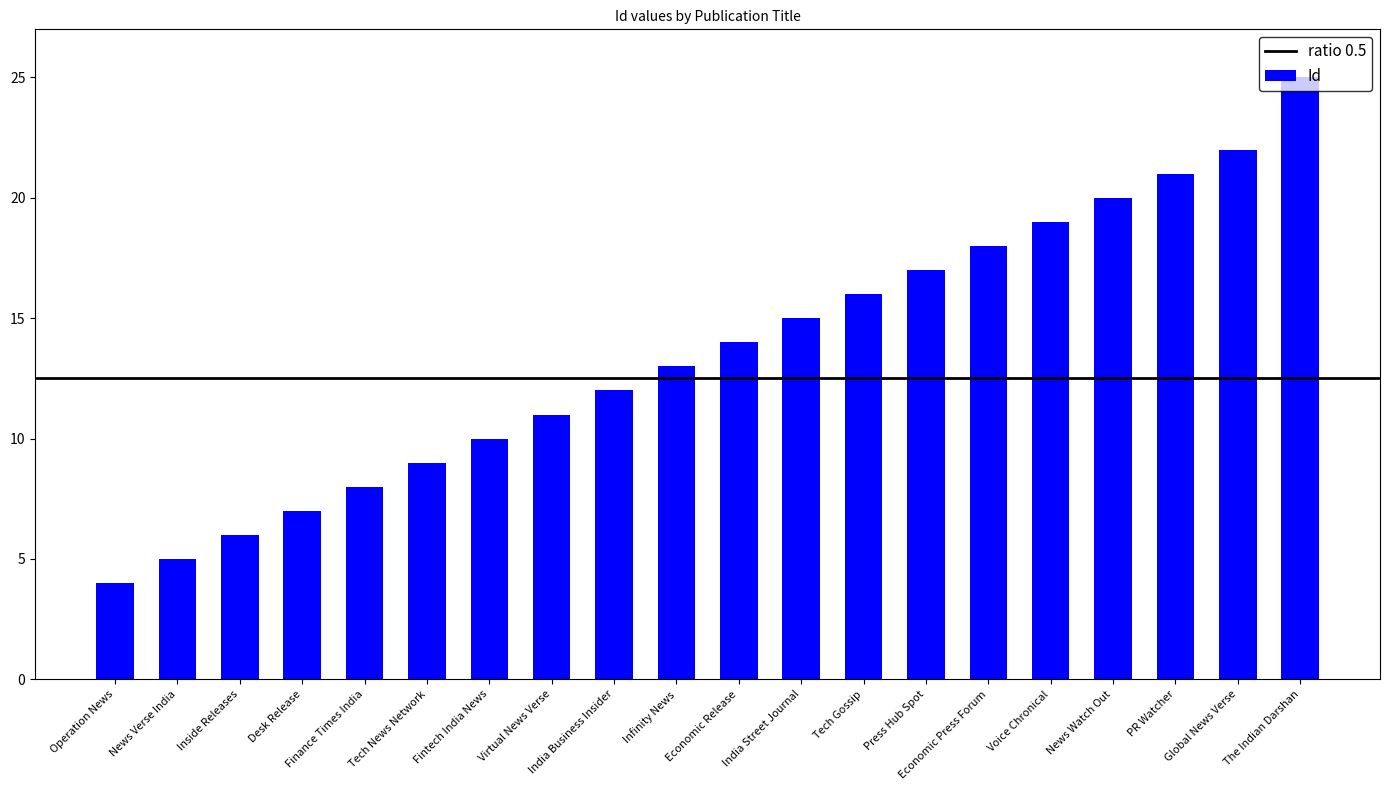

The chart shows a value of 6 at Inside Releases. True or false?

True